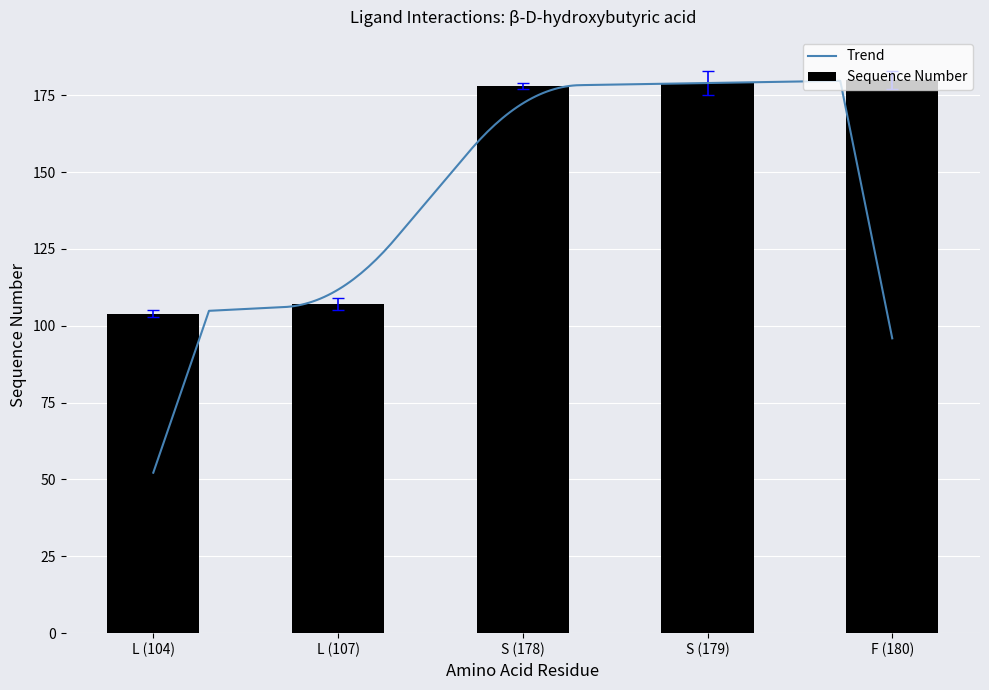

How many data points are less than 178?

2